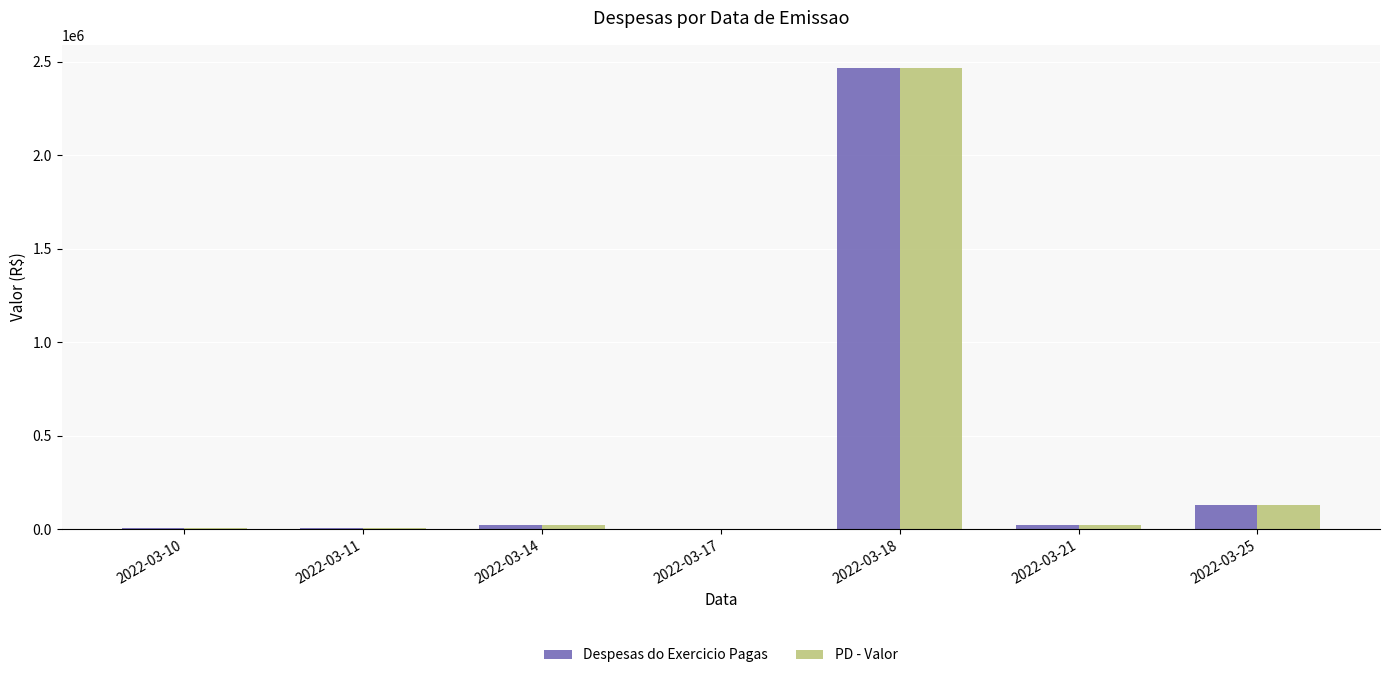

At which category is the sum across all series the highest?

2022-03-18